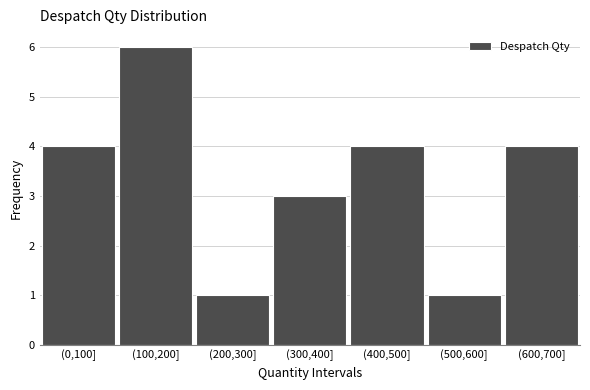

Reading right to left, list all the values displayed in this chart.

(600,700]=4	(500,600]=1	(400,500]=4	(300,400]=3	(200,300]=1	(100,200]=6	(0,100]=4